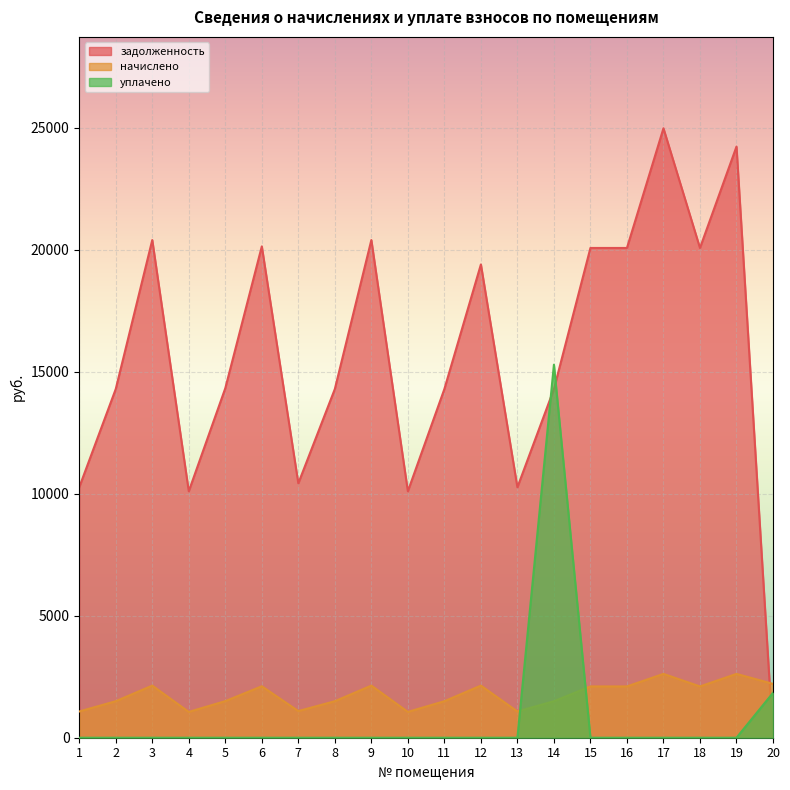

What is the difference between the maximum and second lowest values in the начислено series?

1558.1